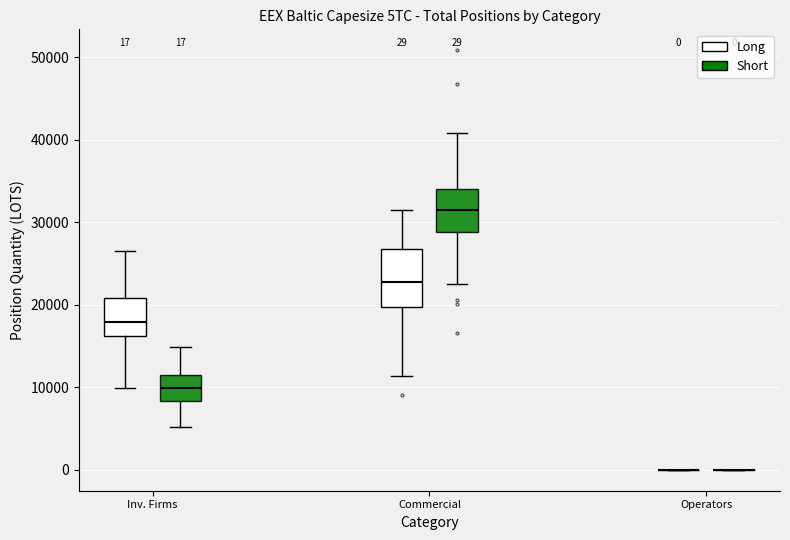

Comparing the boxes themselves (not the whiskers), which one is the tallest?

Commercial (Long)